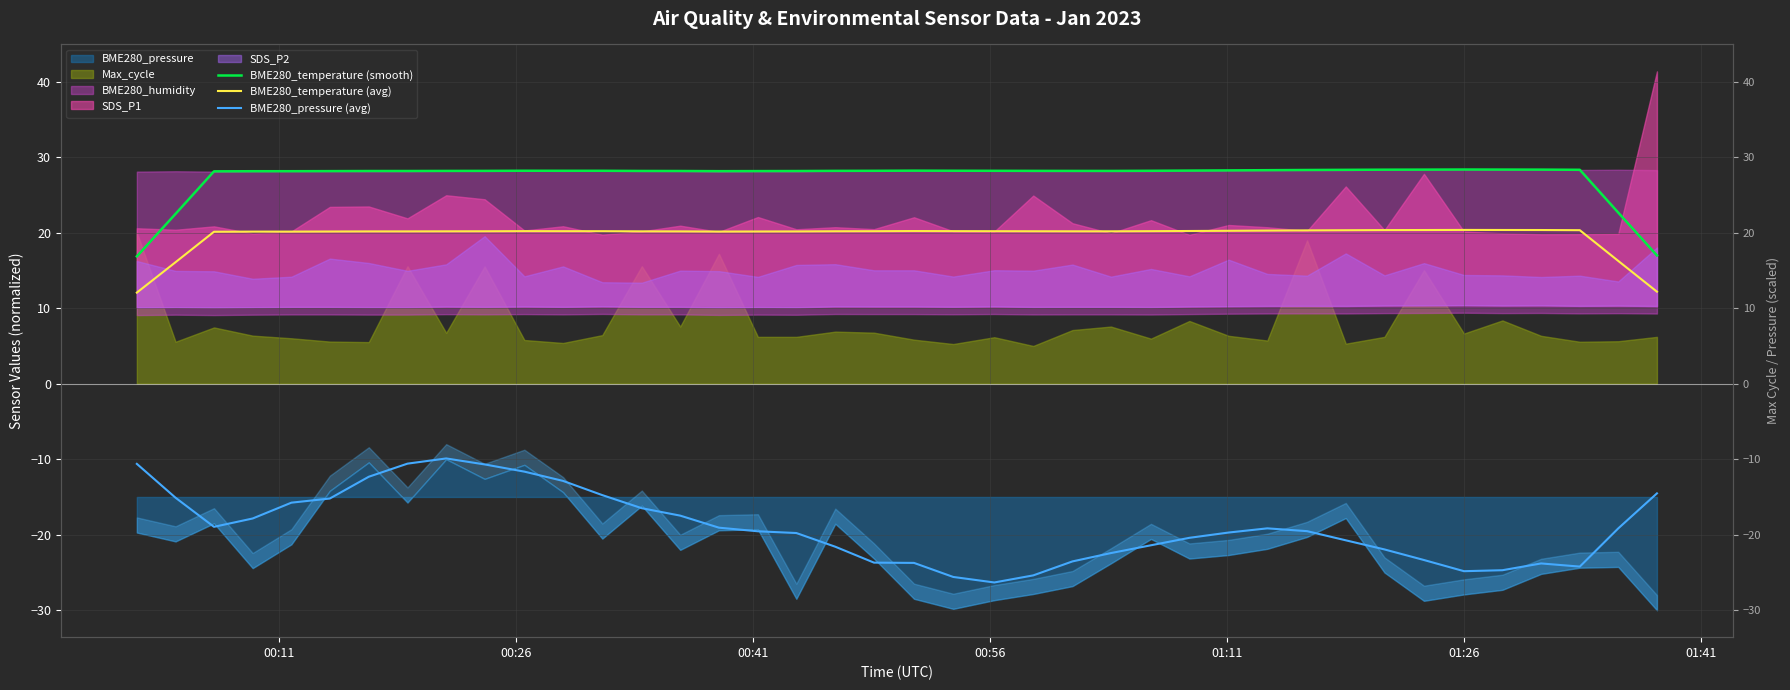

True or false: BME280_pressure (avg) and BME280_temperature (avg) cross at least once.

False